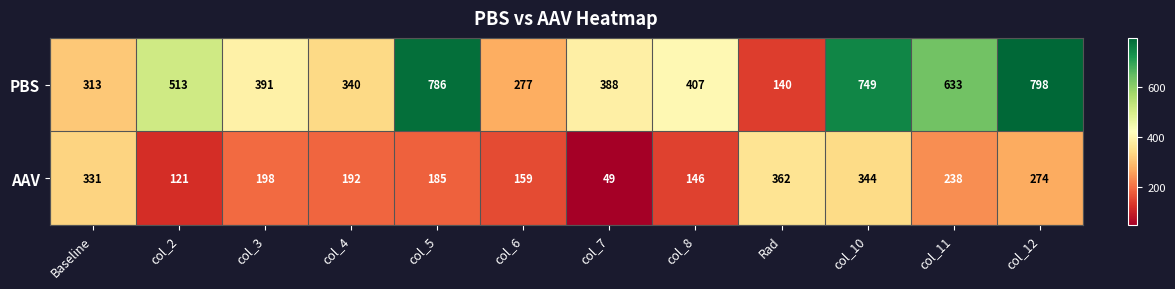

What is the smallest value displayed?

49